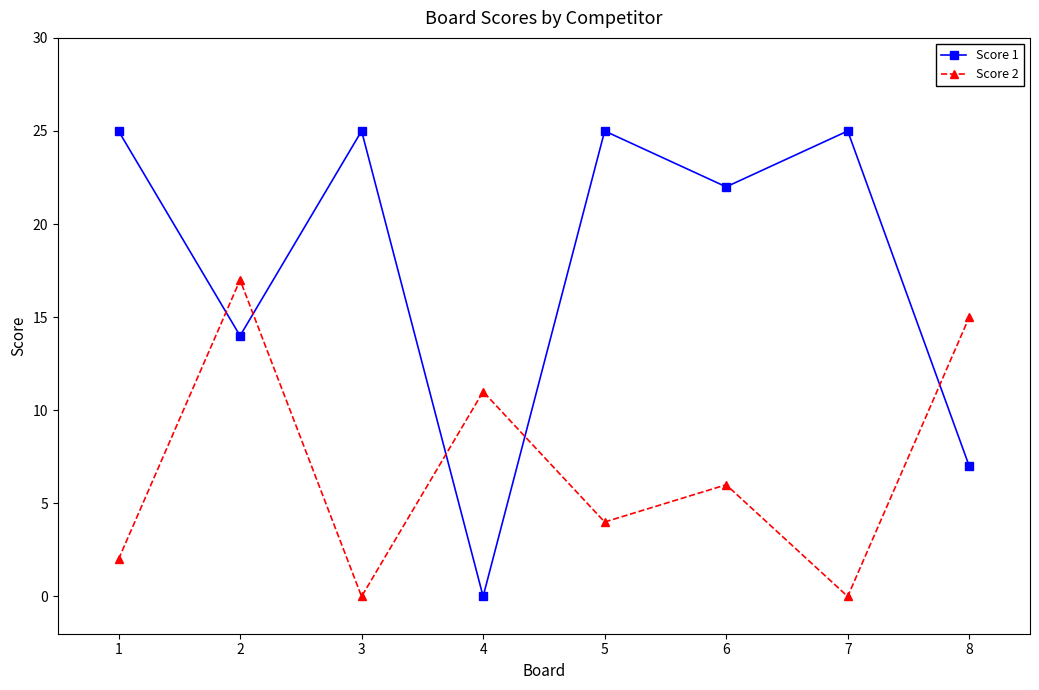

Which category has the lowest value in the Score 1 series?

4